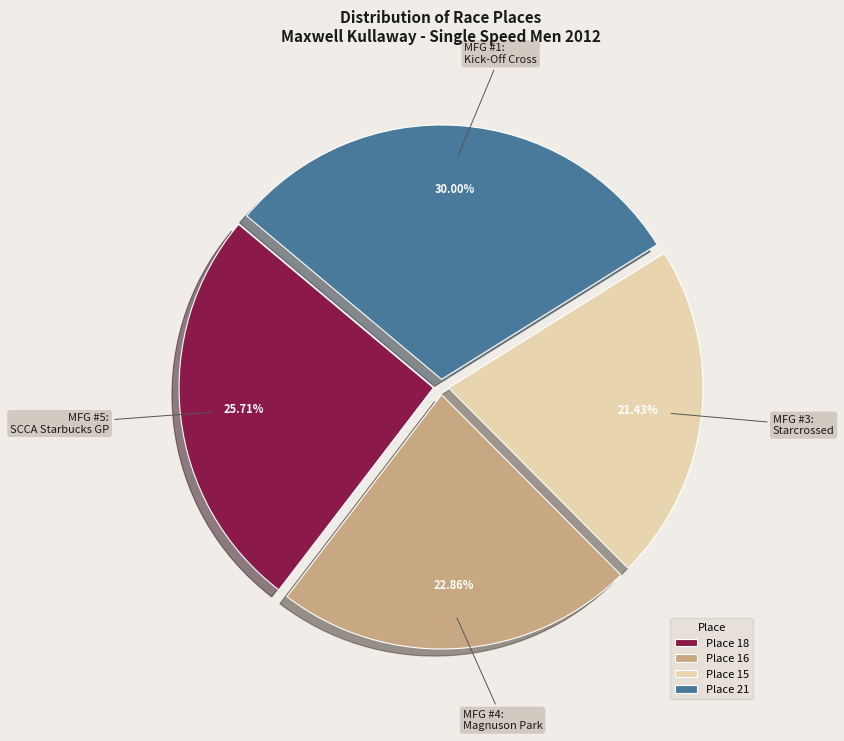

Approximately how many times larger is the value at Place 18 compared to Place 15?

1.2